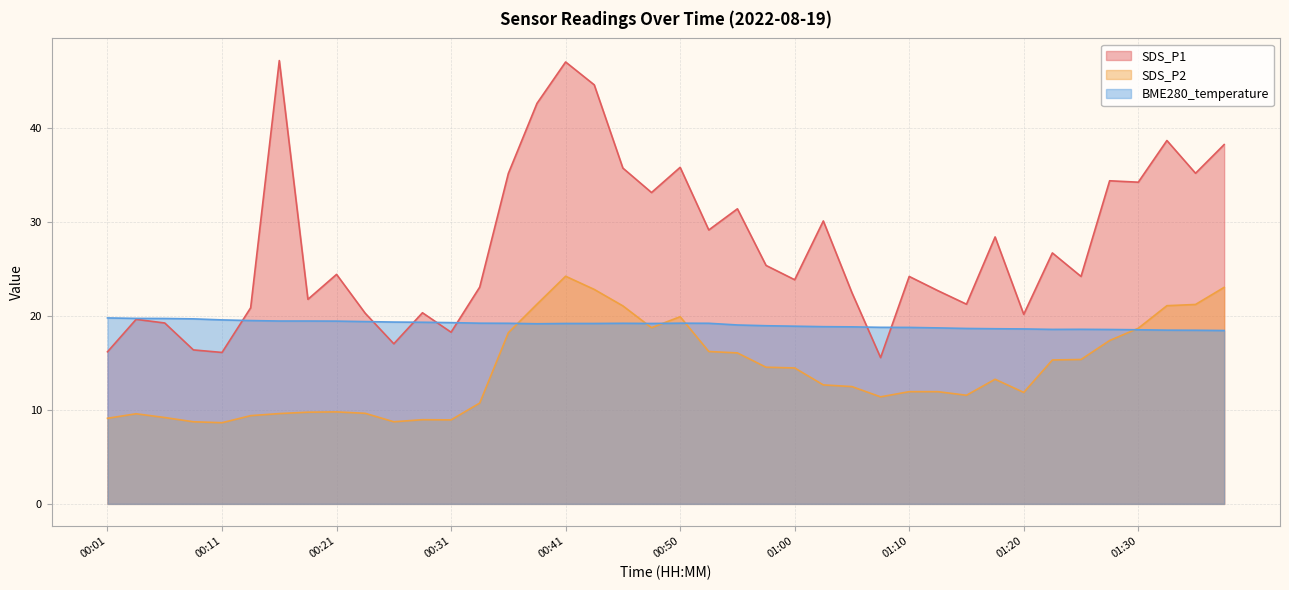

Reading right to left, what are all the values shown in this chart?

SDS_P1: 01:38=38.2	01:35=35.1	01:33=38.6	01:30=34.2	01:28=34.4	01:25=24.2	01:23=26.7	01:20=20.1	01:18=28.4	01:15=21.2	01:13=22.7	01:10=24.2	01:08=15.6	01:05=22.4	01:03=30.1	01:00=23.8	00:58=25.4	00:55=31.4	00:53=29.1	00:50=35.8	00:48=33.1	00:46=35.7	00:43=44.5	00:41=47.0	00:38=42.6	00:36=35.1	00:33=23.1	00:31=18.2	00:28=20.3	00:26=17.0	00:23=20.3	00:21=24.4	00:18=21.8	00:16=47.1	00:14=20.9	00:11=16.1	00:09=16.4	00:06=19.2	00:04=19.6	00:01=16.2
SDS_P2: 01:38=23.0	01:35=21.2	01:33=21.1	01:30=18.7	01:28=17.4	01:25=15.3	01:23=15.3	01:20=11.8	01:18=13.2	01:15=11.6	01:13=11.9	01:10=11.9	01:08=11.4	01:05=12.5	01:03=12.7	01:00=14.4	00:58=14.5	00:55=16.1	00:53=16.2	00:50=19.9	00:48=18.7	00:46=21.1	00:43=22.8	00:41=24.2	00:38=21.2	00:36=18.2	00:33=10.7	00:31=8.9	00:28=8.9	00:26=8.7	00:23=9.6	00:21=9.8	00:18=9.8	00:16=9.6	00:14=9.4	00:11=8.6	00:09=8.7	00:06=9.2	00:04=9.6	00:01=9.1
BME280_temperature: 01:38=18.4	01:35=18.5	01:33=18.5	01:30=18.5	01:28=18.5	01:25=18.6	01:23=18.6	01:20=18.6	01:18=18.6	01:15=18.6	01:13=18.7	01:10=18.8	01:08=18.8	01:05=18.8	01:03=18.8	01:00=18.9	00:58=18.9	00:55=19.0	00:53=19.2	00:50=19.2	00:48=19.2	00:46=19.2	00:43=19.2	00:41=19.2	00:38=19.1	00:36=19.2	00:33=19.2	00:31=19.3	00:28=19.3	00:26=19.3	00:23=19.4	00:21=19.4	00:18=19.4	00:16=19.4	00:14=19.5	00:11=19.6	00:09=19.7	00:06=19.7	00:04=19.7	00:01=19.8